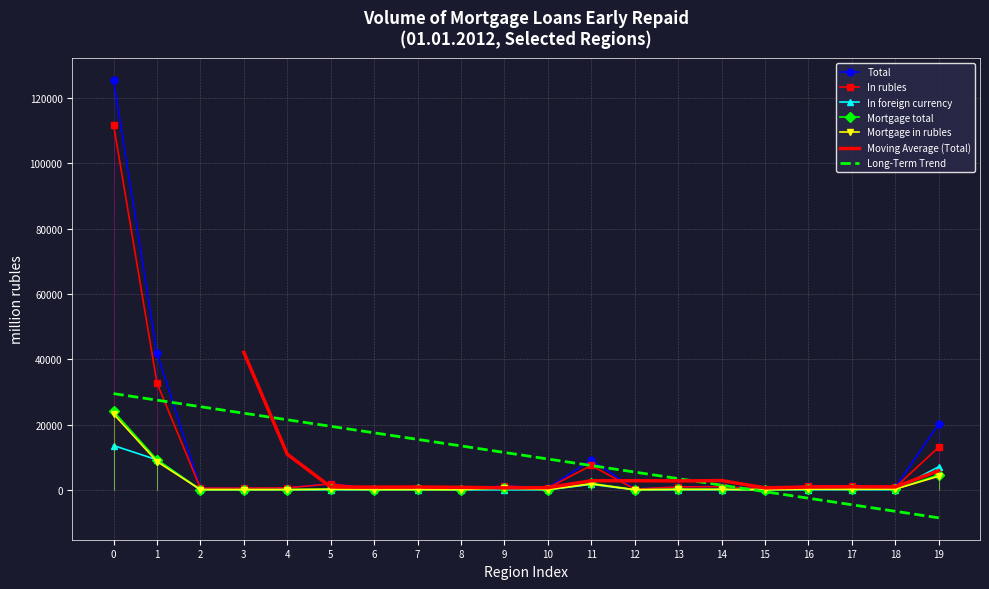

Does the chart have visible grid lines?

Yes